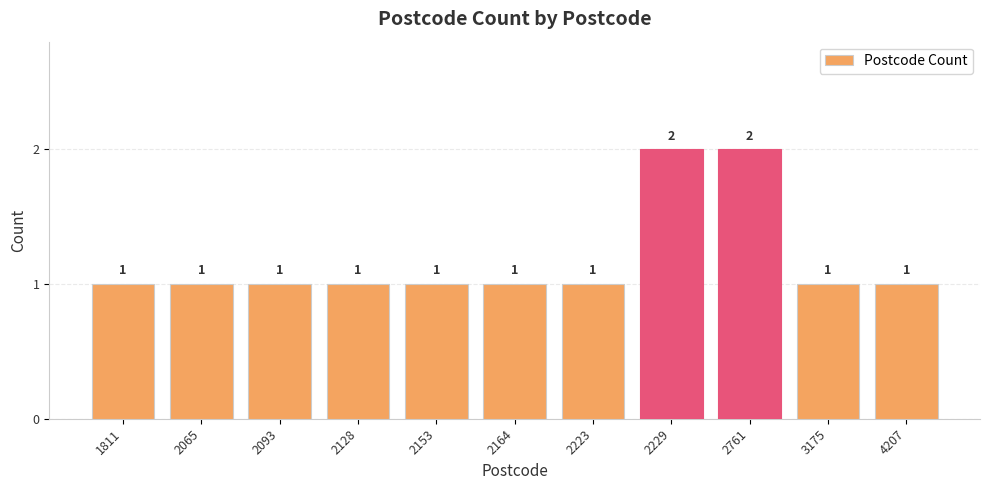

Reading left to right, extract all data points from this chart.

1811=1	2065=1	2093=1	2128=1	2153=1	2164=1	2223=1	2229=2	2761=2	3175=1	4207=1